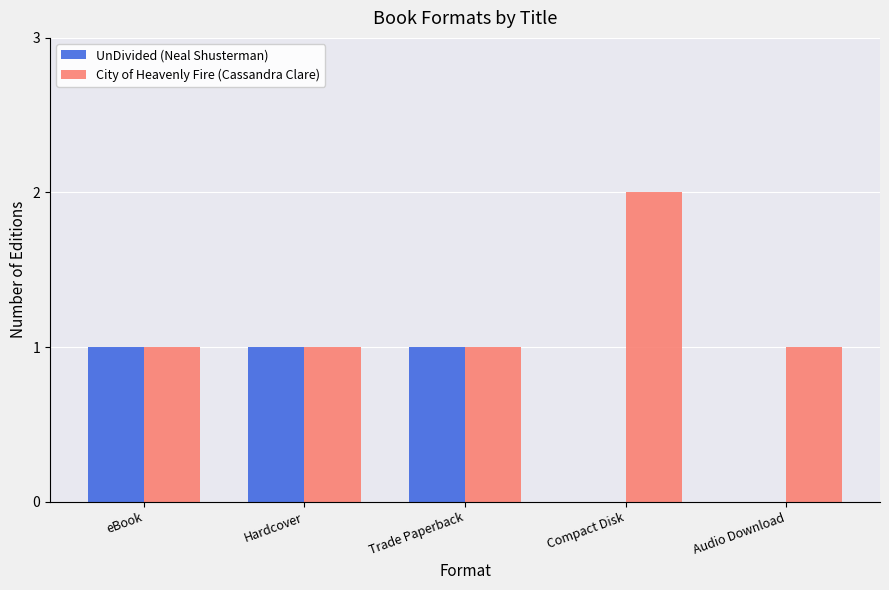

The City of Heavenly Fire (Cassandra Clare) series shows 1 at eBook. True or false?

True